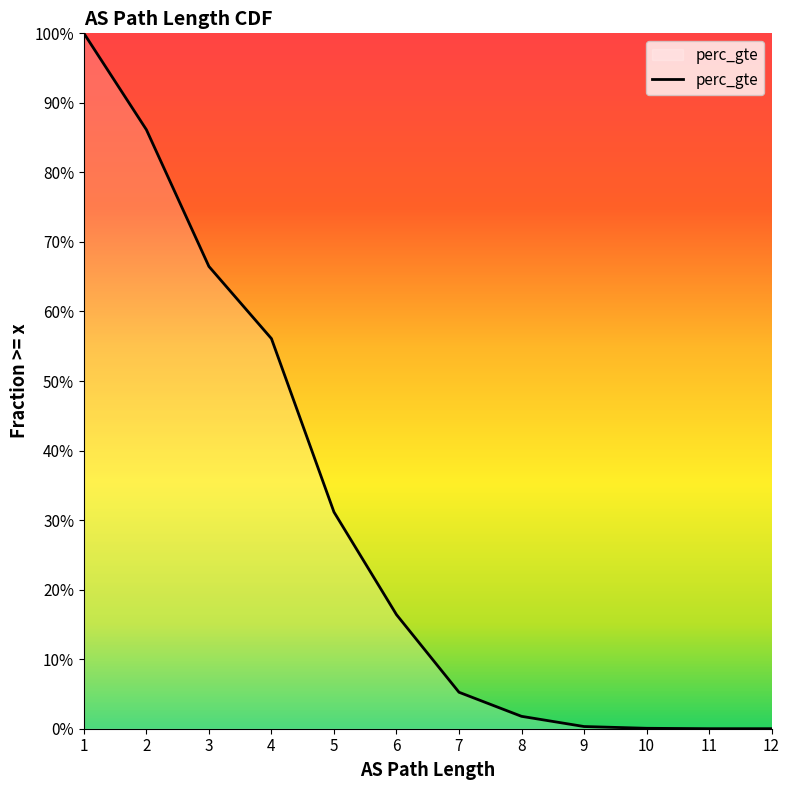

What is the greatest value displayed?

1.0